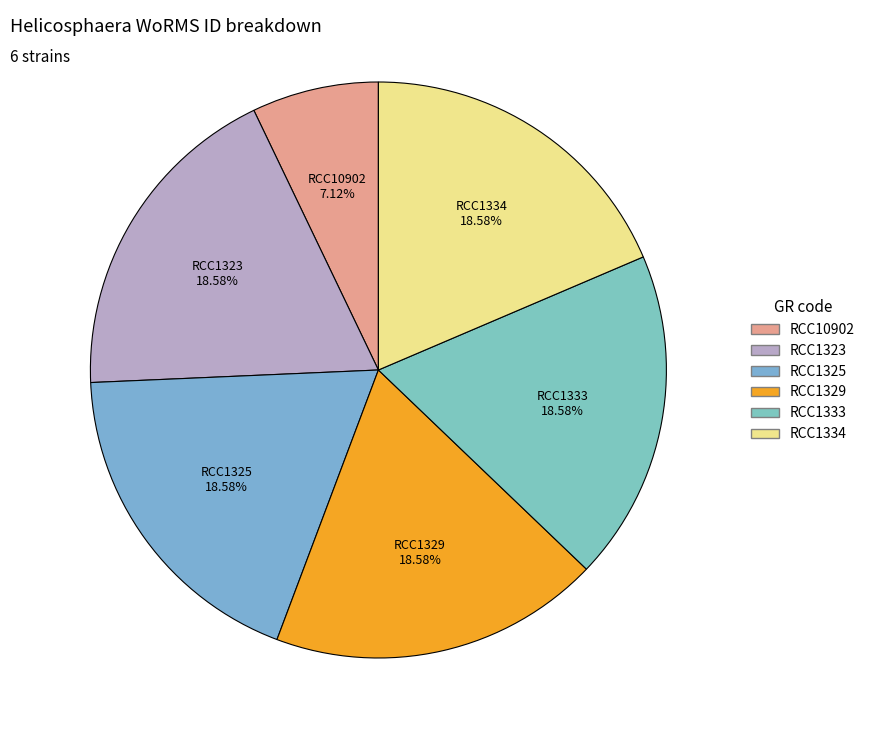

The RCC1333 slice represents 19% of the pie. True or false?

True